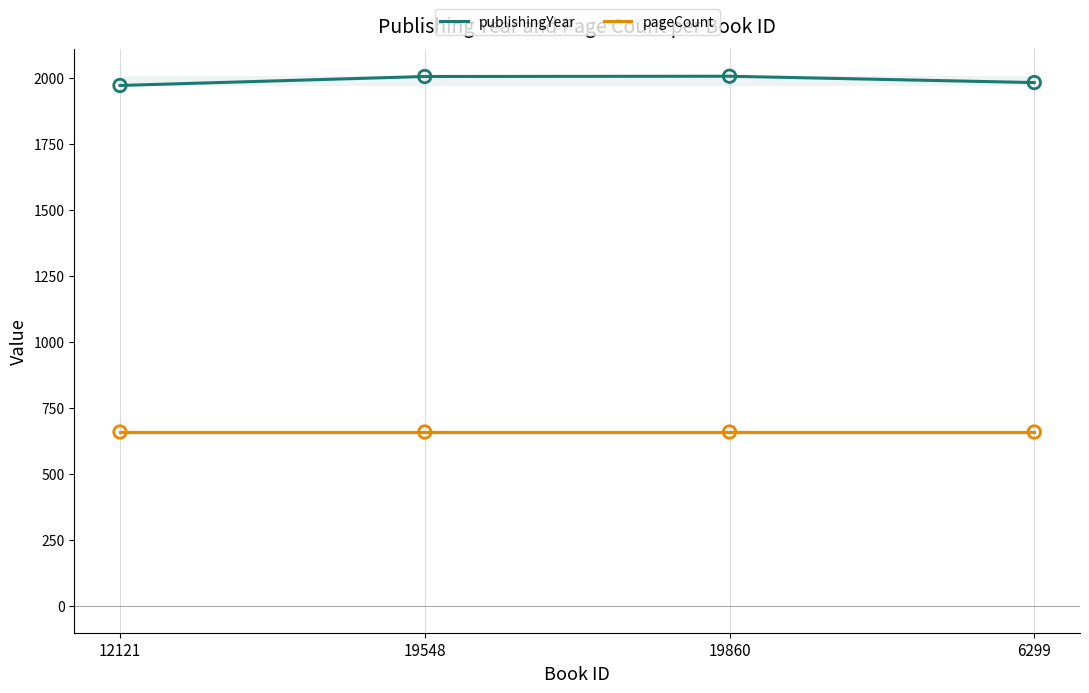

Which series has the widest spread of Y values?

publishingYear